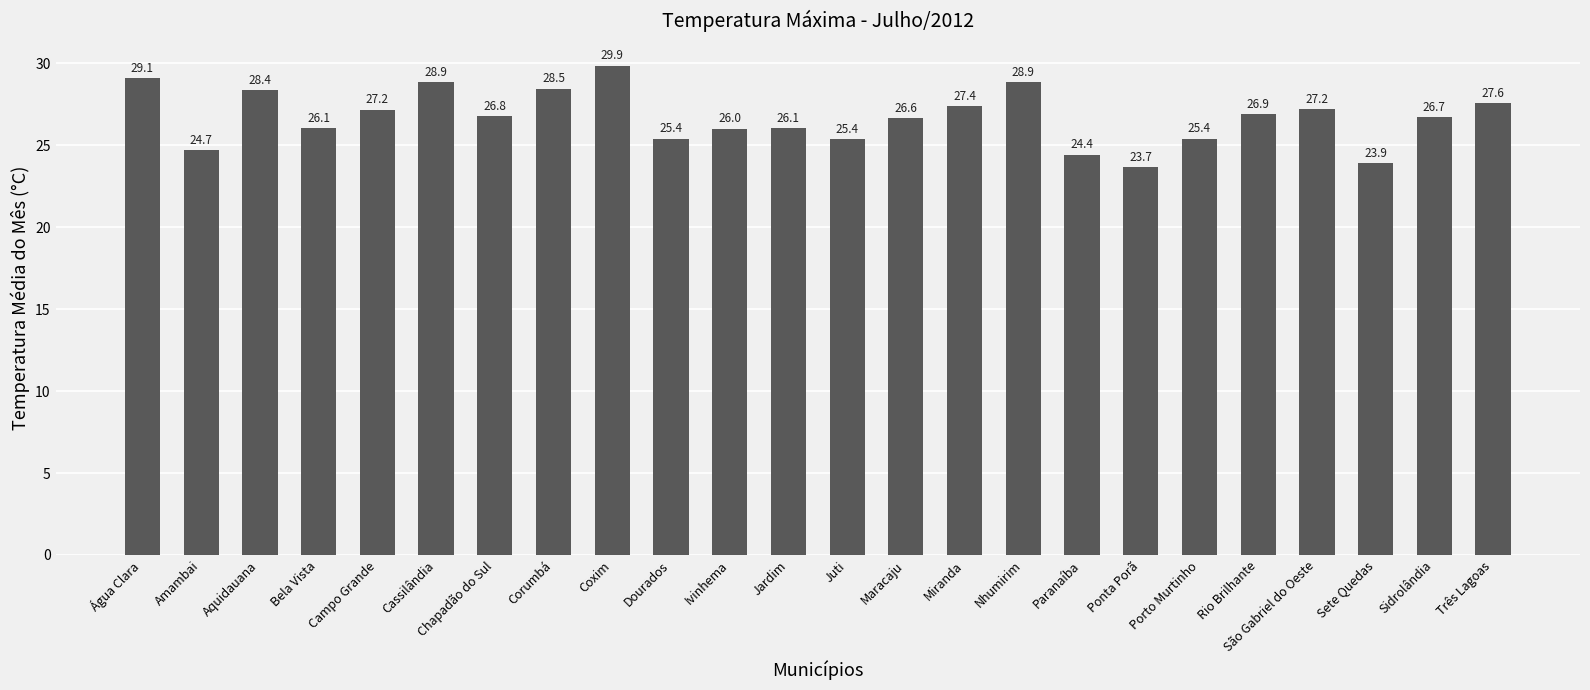

What is the smallest value displayed?

23.7